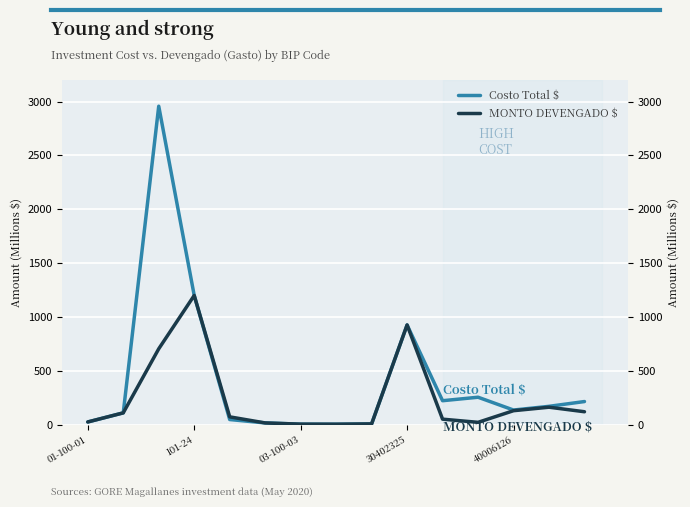

What is the average value of the MONTO DEVENGADO $ series?

238.9